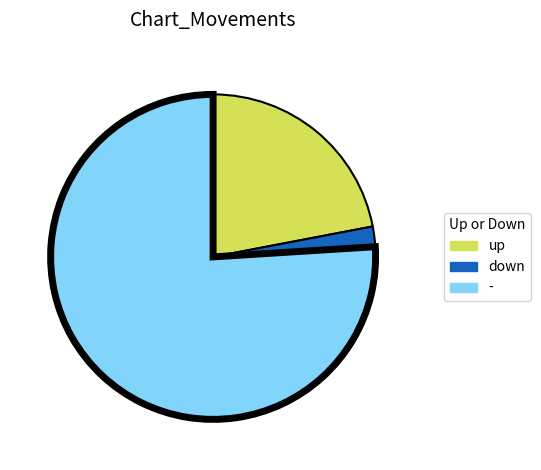

Do down and up together represent more than half of the pie?

No